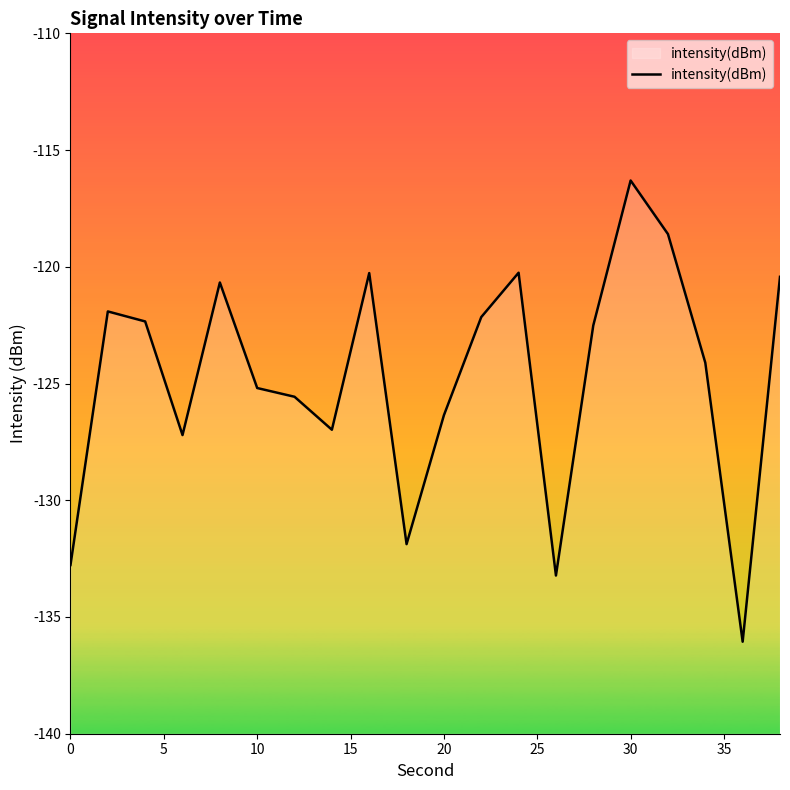

What is the value of the 8th point from the left?

-127.0